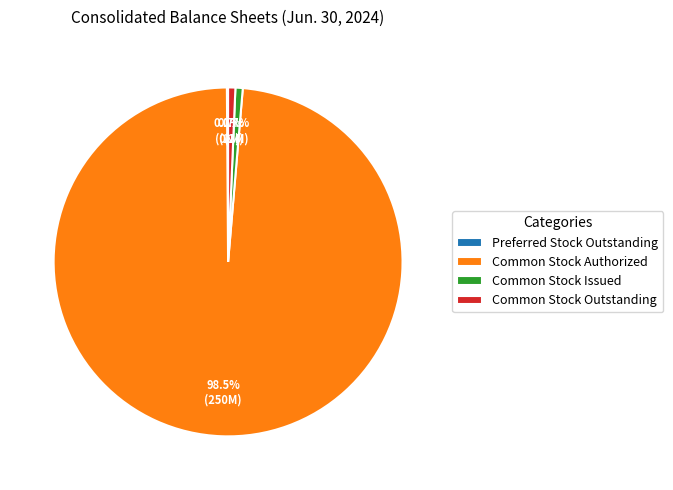

Which category has the biggest portion of the pie?

Common Stock Authorized